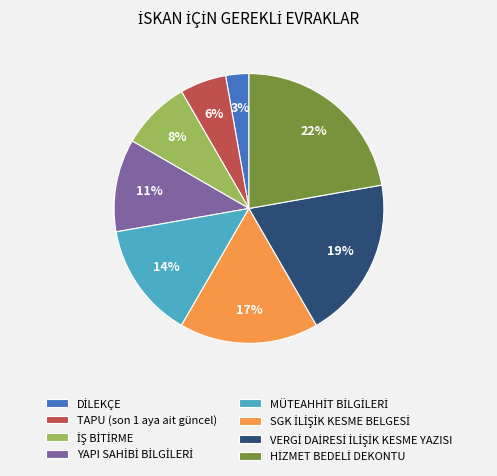

To the nearest percent, what is the difference between the largest and smallest slice percentages?

19%